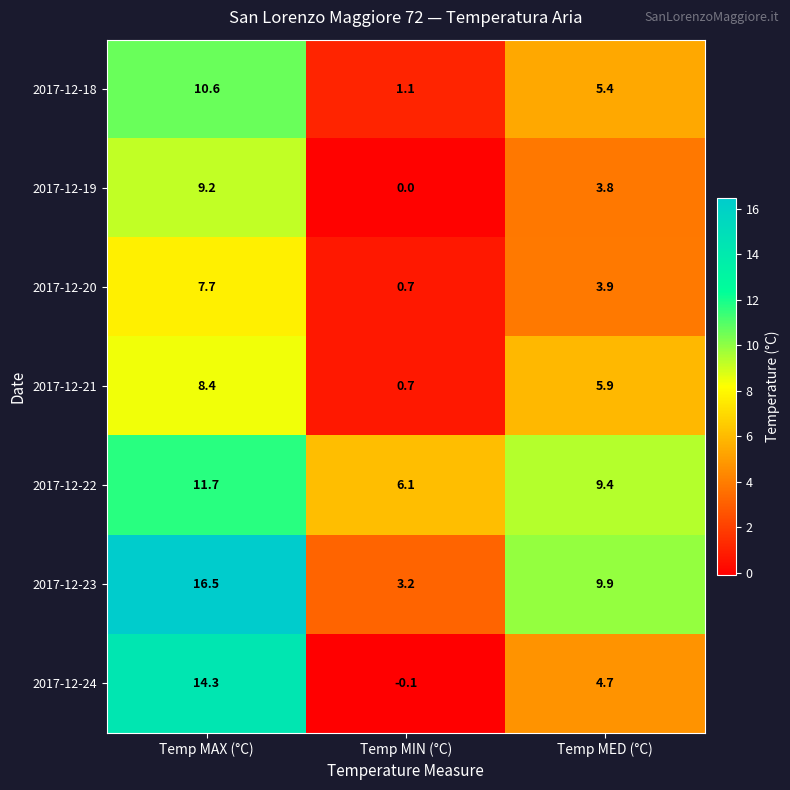

What is the lowest value of the 2017-12-20 series?

0.7